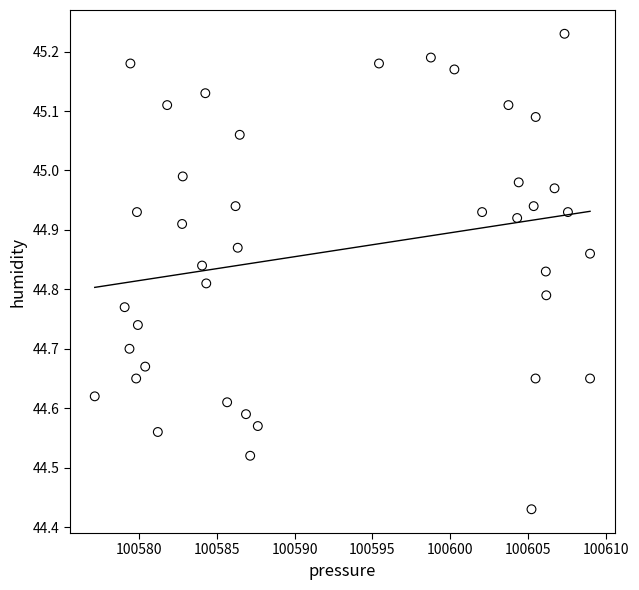

What is the range of Y values (max minus min)?

0.8